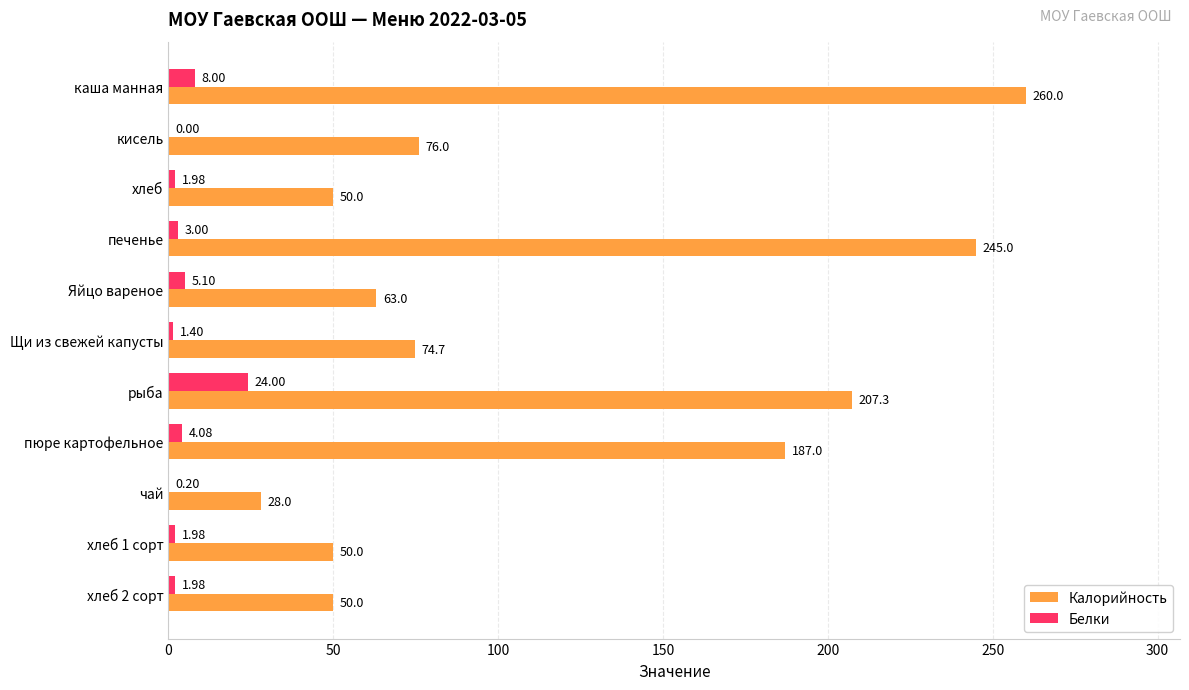

At which label is Белки closest to 12?

каша манная